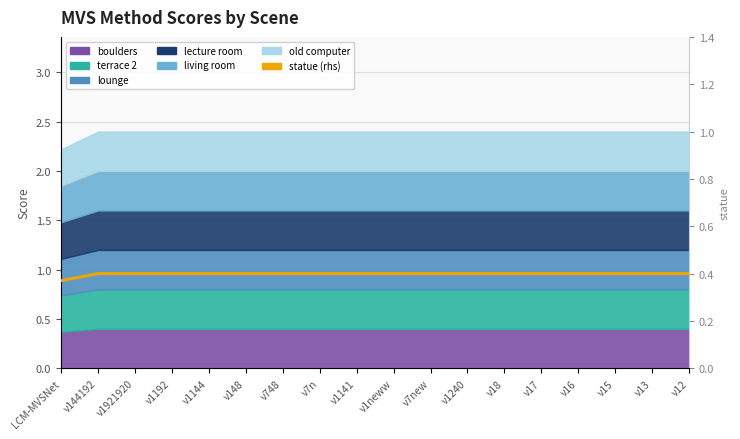

True or false: the data shows 0.4 at v12.

True